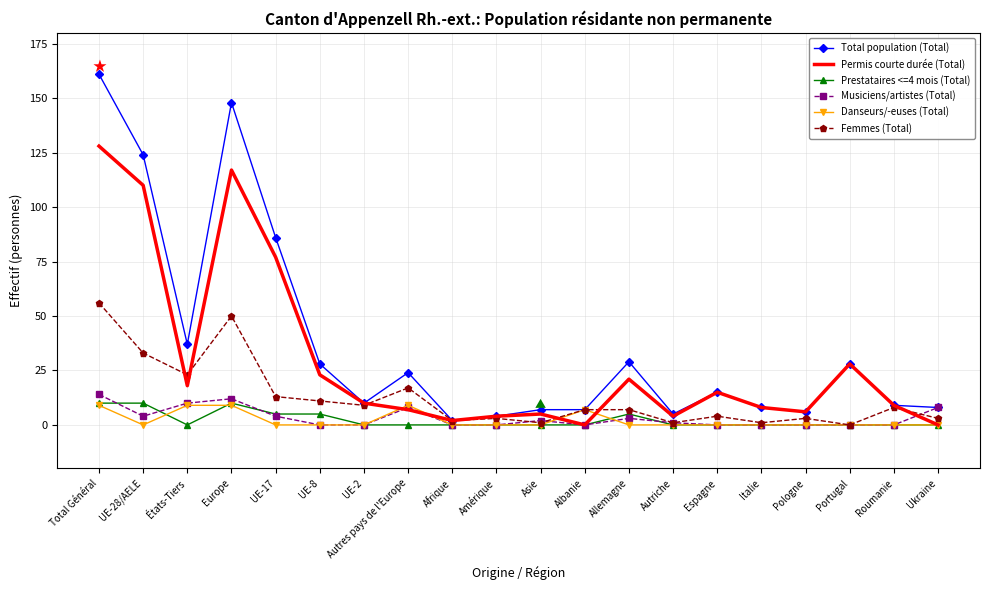

At which label does Permis courte durée (Total) reach its peak?

Total Général